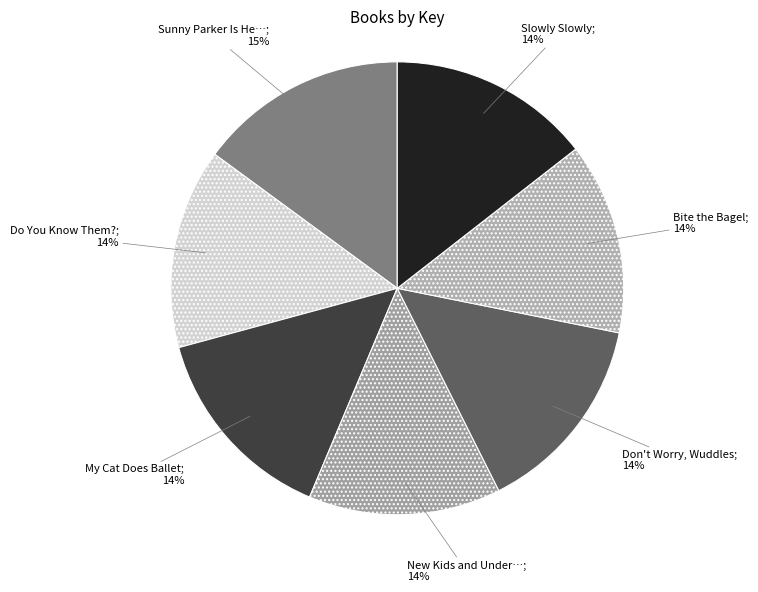

Count the number of slices in the pie.

7